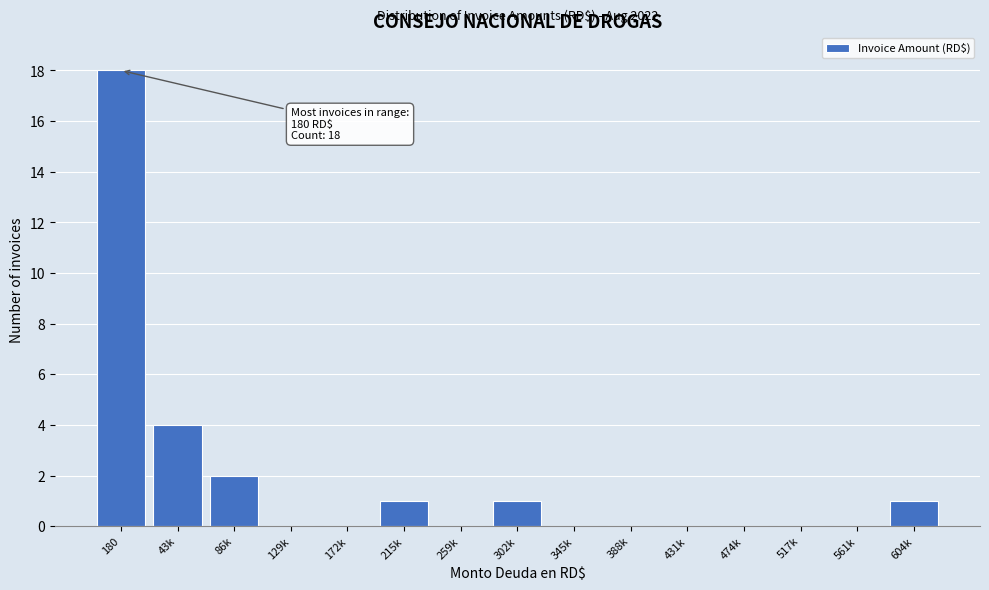

Reading left to right, what are all the values shown in this chart?

180=18	43k=4	86k=2	129k=0	172k=0	215k=1	259k=0	302k=1	345k=0	388k=0	431k=0	474k=0	517k=0	561k=0	604k=1